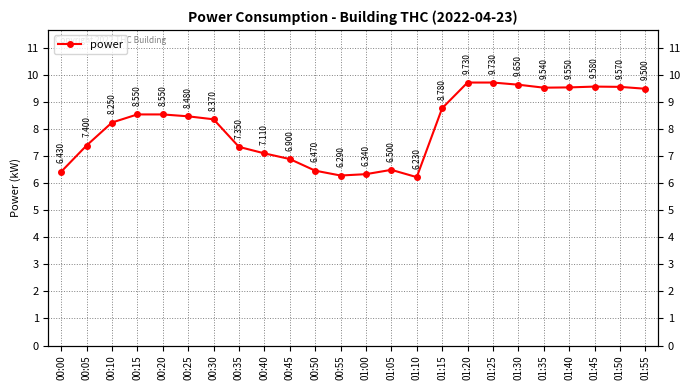

List the labels in order of value, smallest first.

01:10, 00:55, 01:00, 00:00, 00:50, 01:05, 00:45, 00:40, 00:35, 00:05, 00:10, 00:30, 00:25, 00:15, 00:20, 01:15, 01:55, 01:35, 01:40, 01:50, 01:45, 01:30, 01:20, 01:25